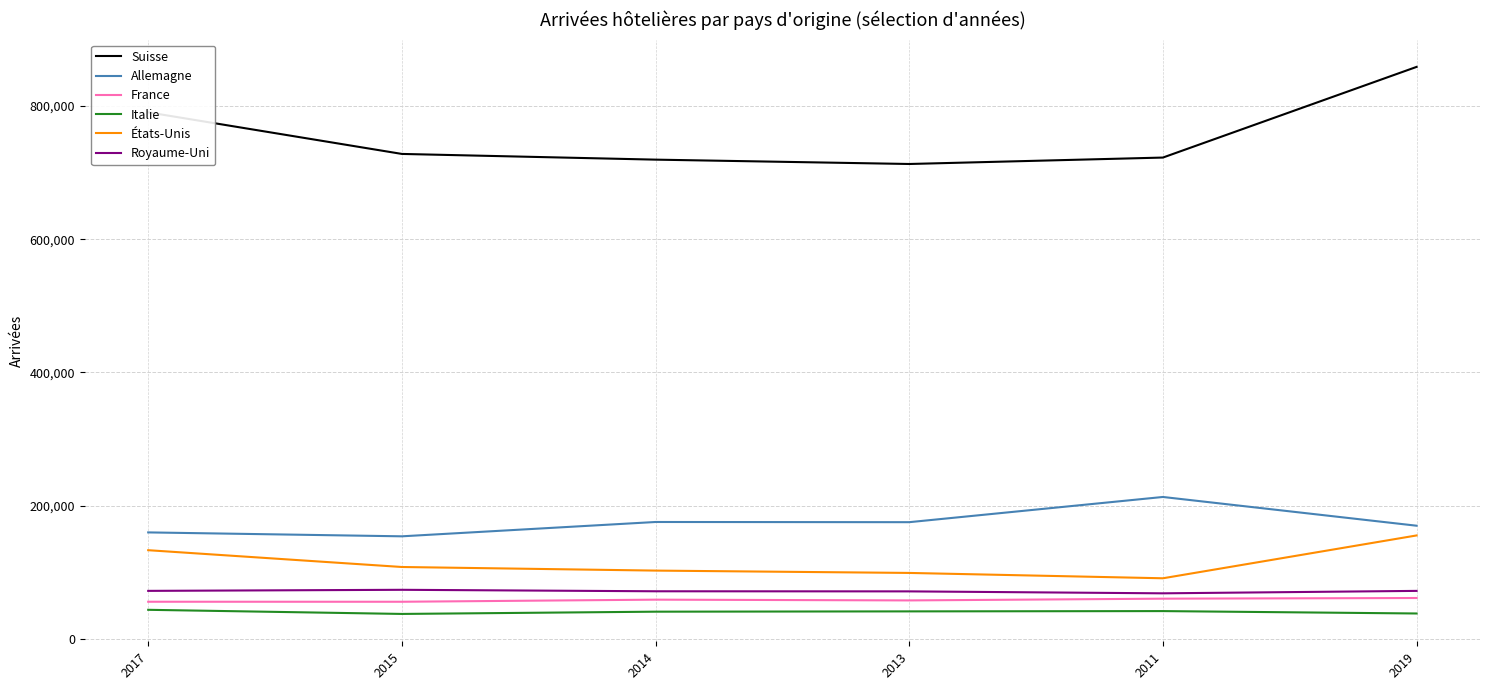

What is the difference between the second highest and minimum values in the États-Unis series?

42168